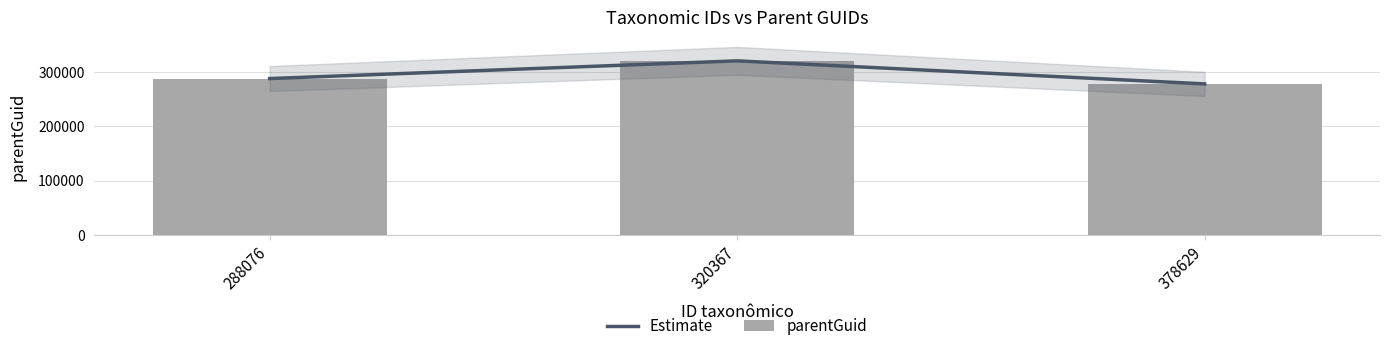

At which category does the chart reach its minimum across all series?

378629